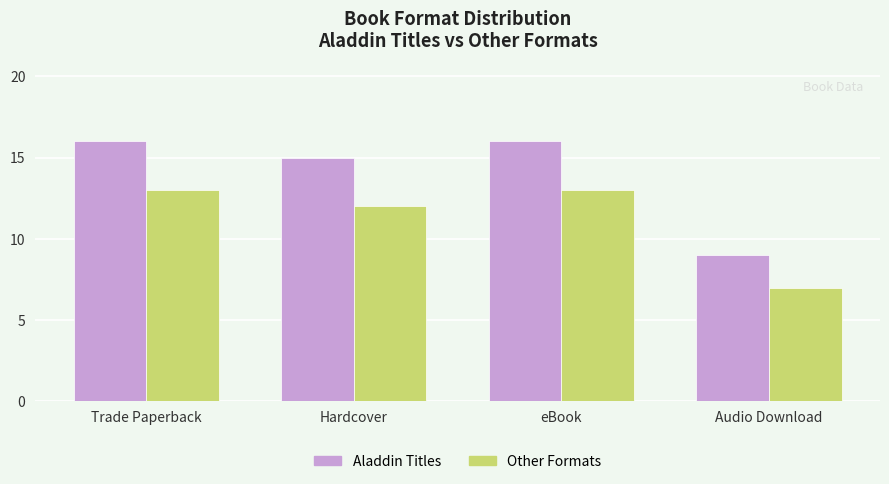

The value of Other Formats at Audio Download is 11. True or false?

False